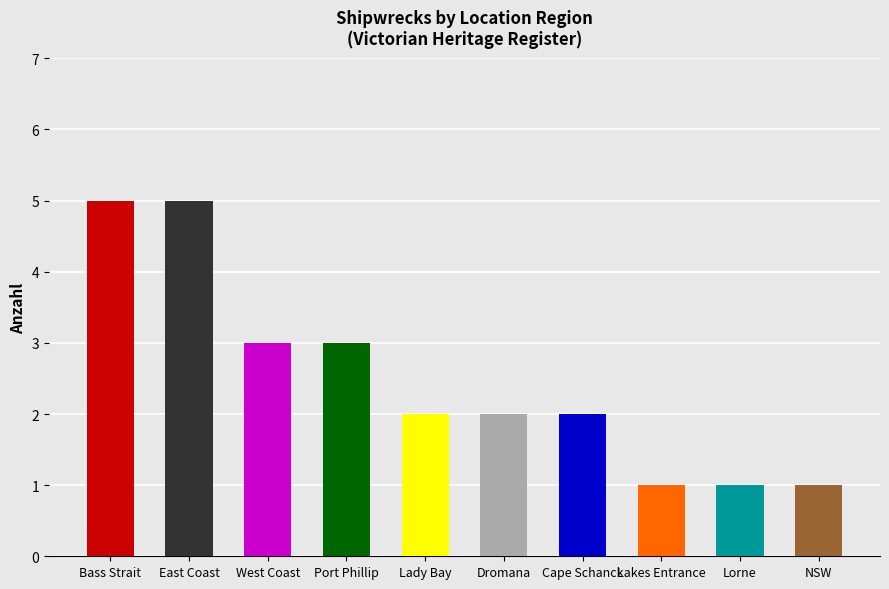

What is the sum of all values?

25